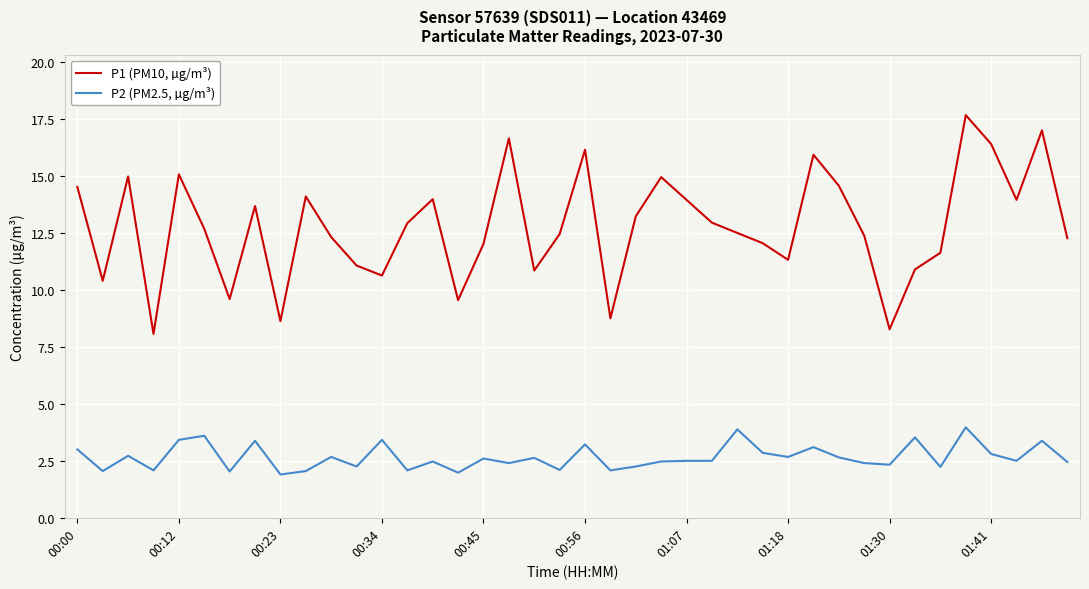

List the series in order of their overall mean, highest first.

P1 (PM10, µg/m³), P2 (PM2.5, µg/m³)